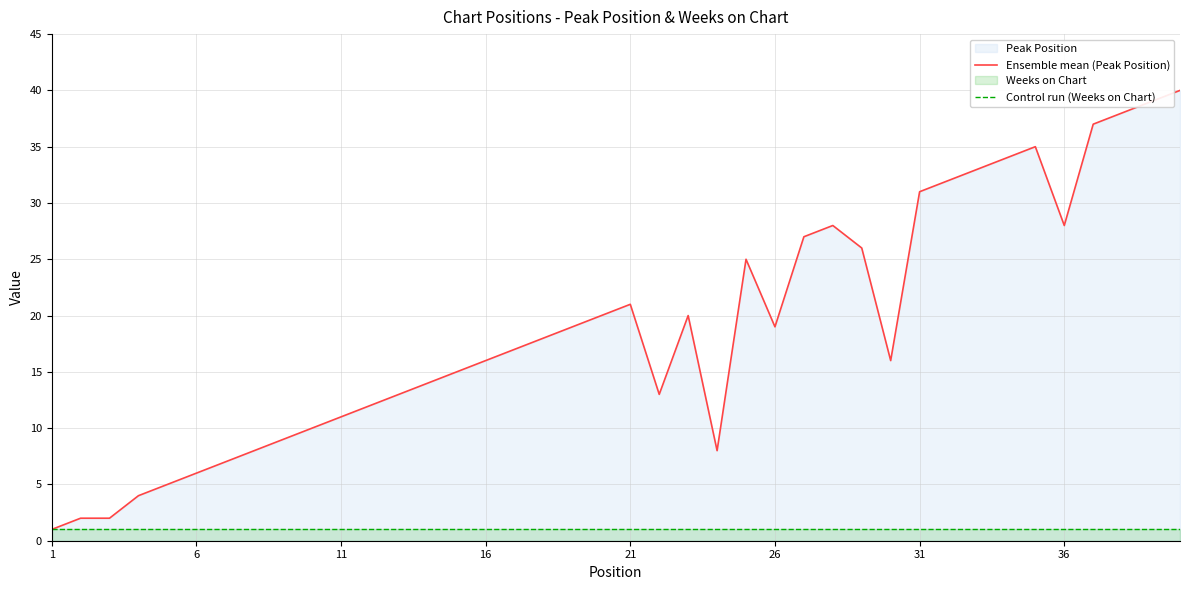

What is the average value of the Ensemble mean (Peak Position) series?

19